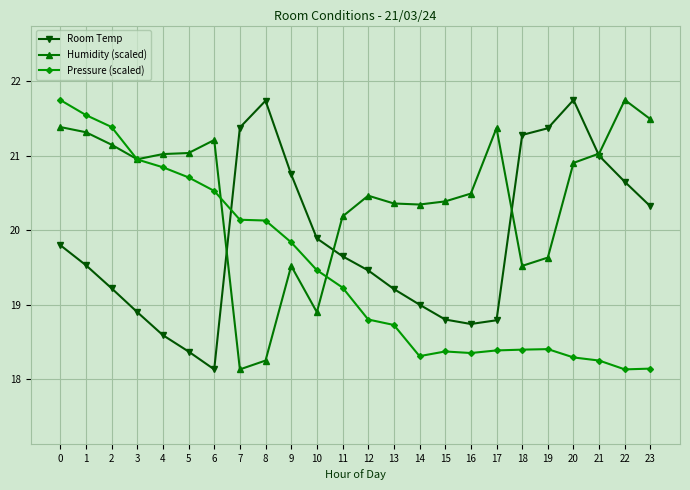

Is it true that Room Temp equals 21.7 at 8?

True